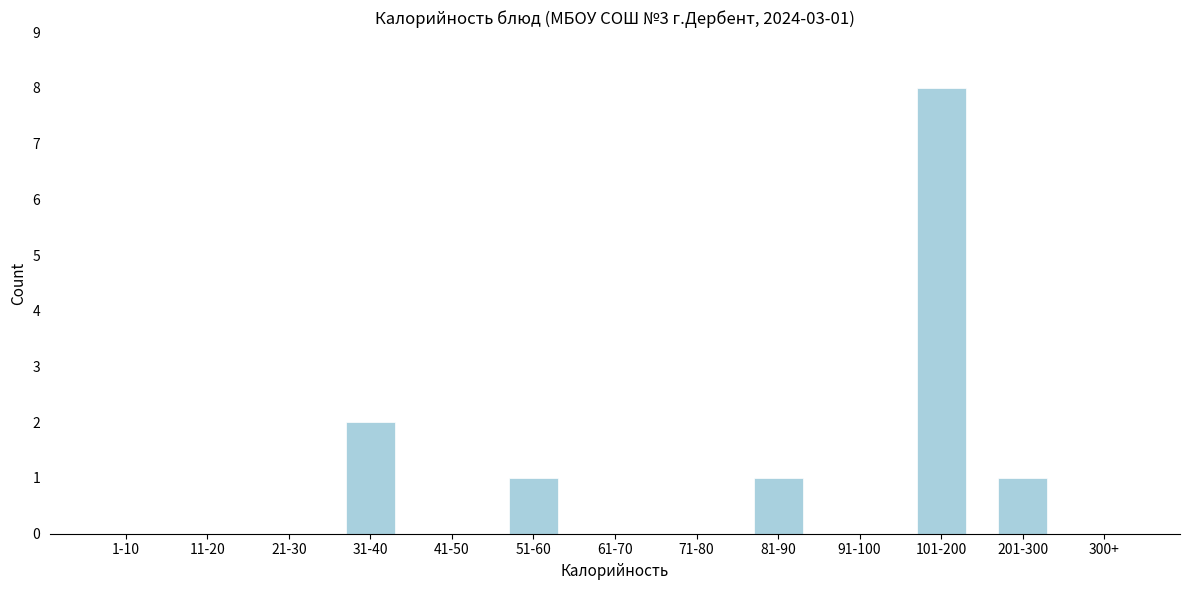

Reading left to right, transcribe all the data shown in this chart.

1-10=0	11-20=0	21-30=0	31-40=2	41-50=0	51-60=1	61-70=0	71-80=0	81-90=1	91-100=0	101-200=8	201-300=1	300+=0